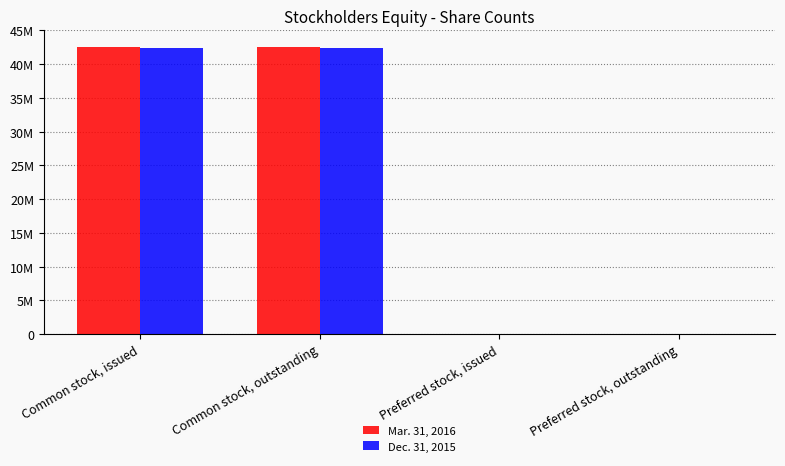

What are all the series names shown in the legend?

Mar. 31, 2016, Dec. 31, 2015